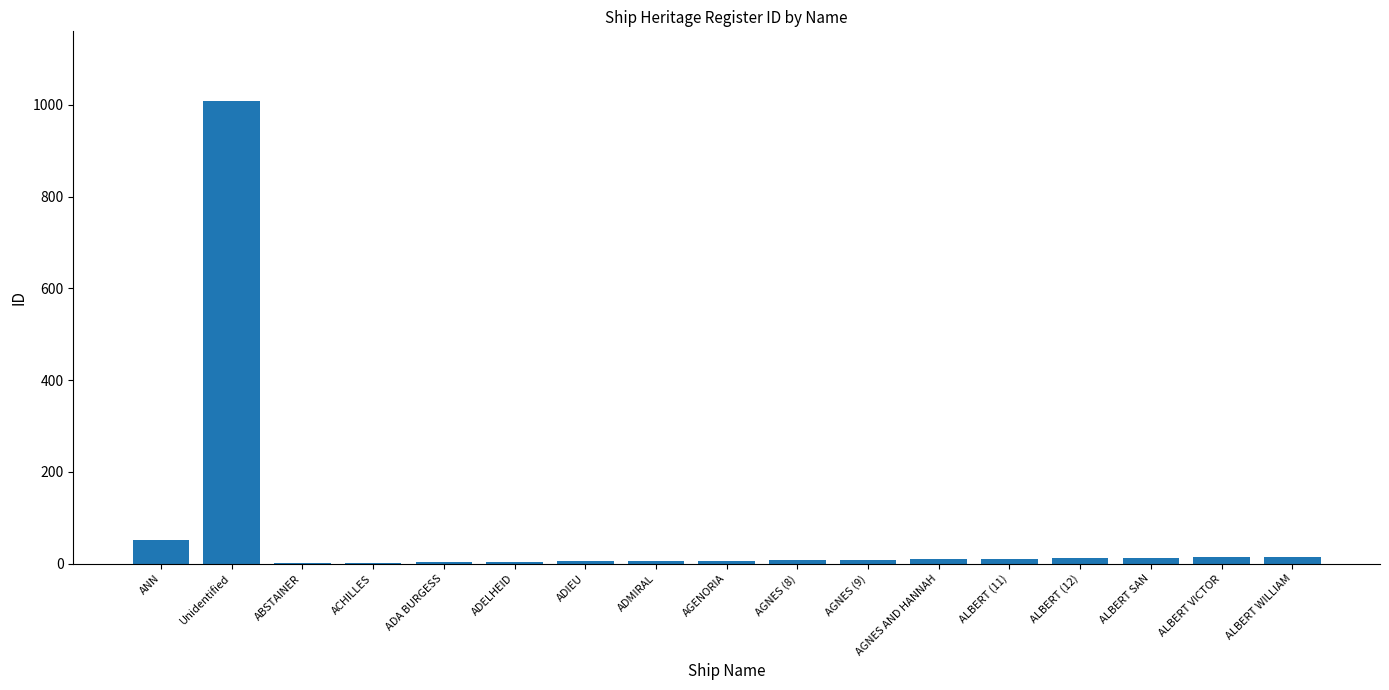

What is the sum of all values?

1180